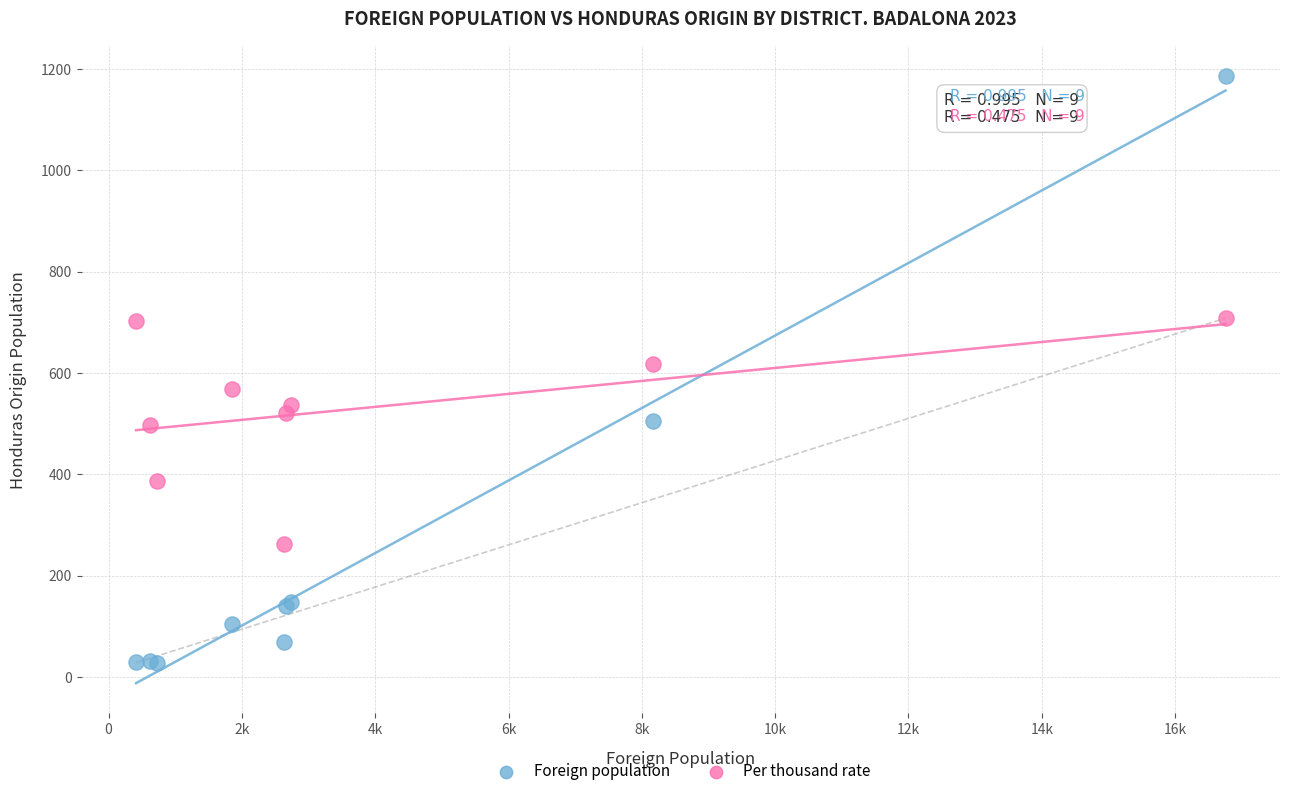

Which series contains the lowest Y value?

Foreign population